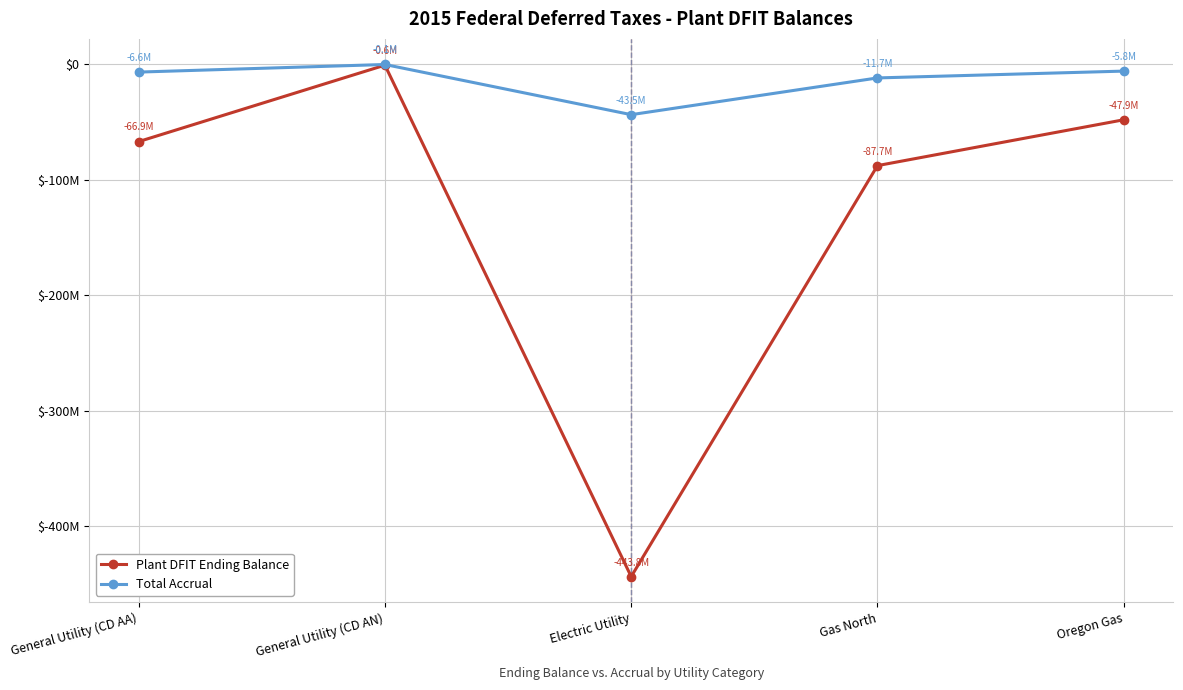

At which category does Total Accrual reach its first local valley?

Electric Utility